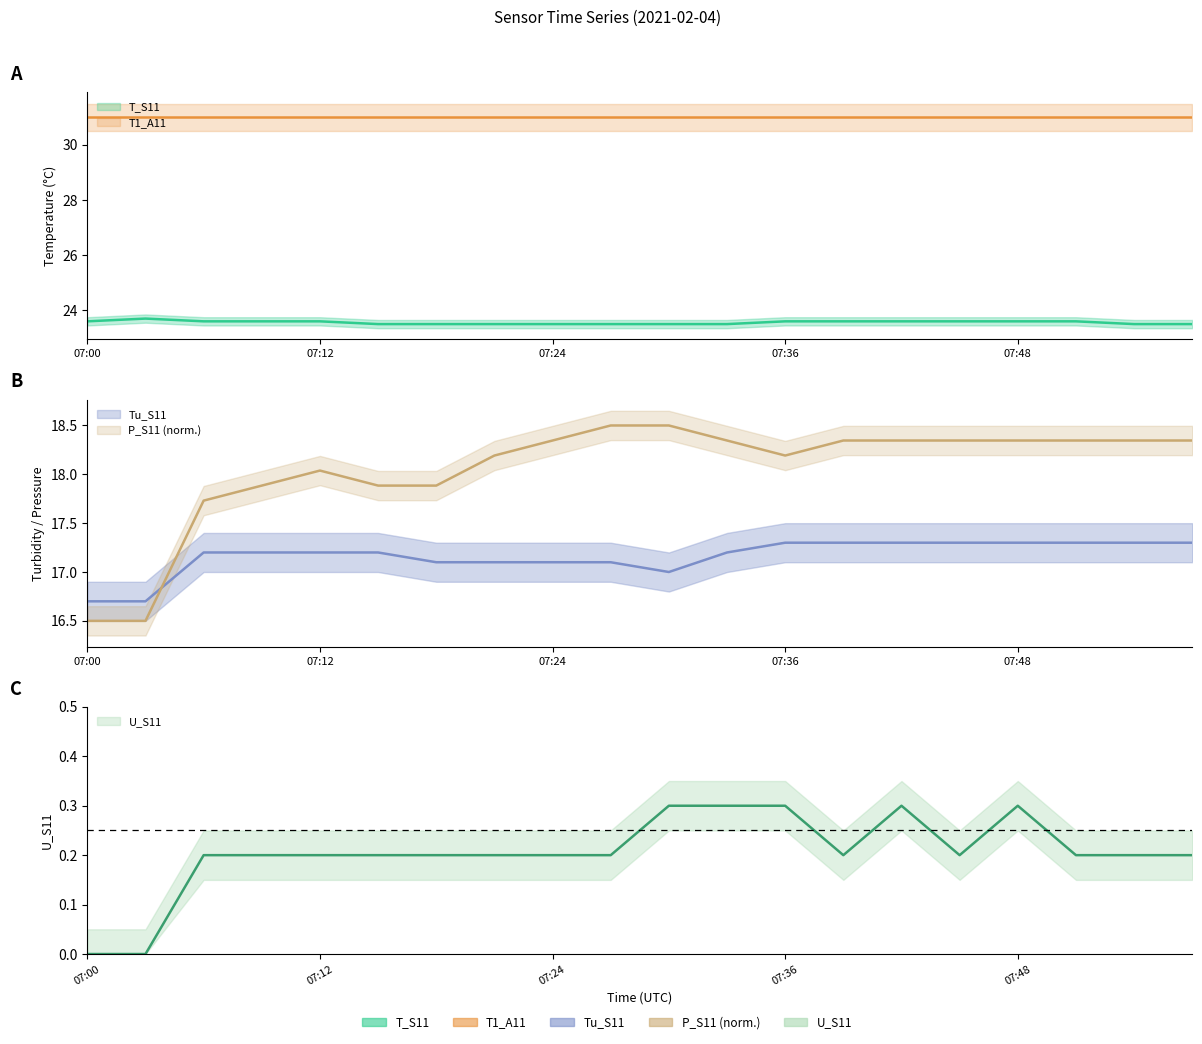

How many values in the P_S11 series are below 18?

6